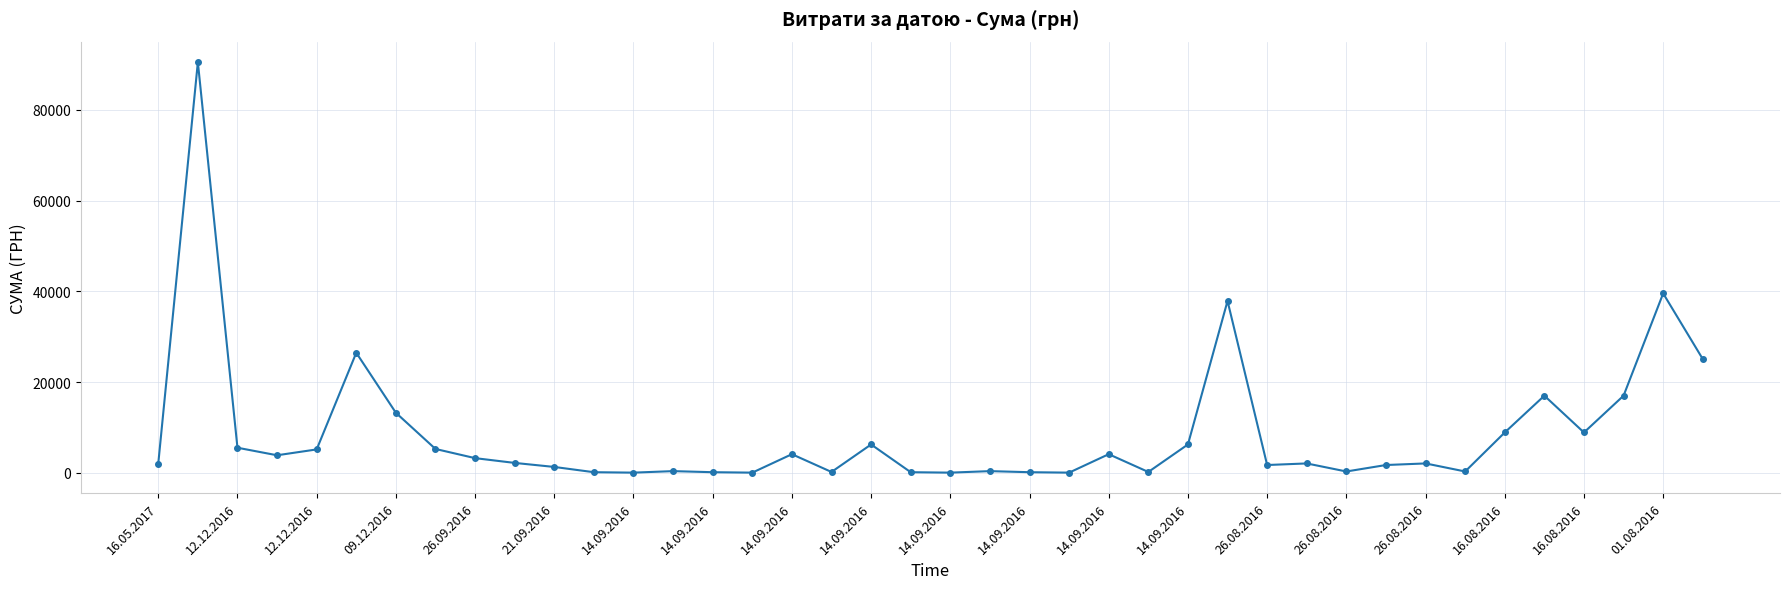

What is the difference between the maximum and minimum values?

90494.7